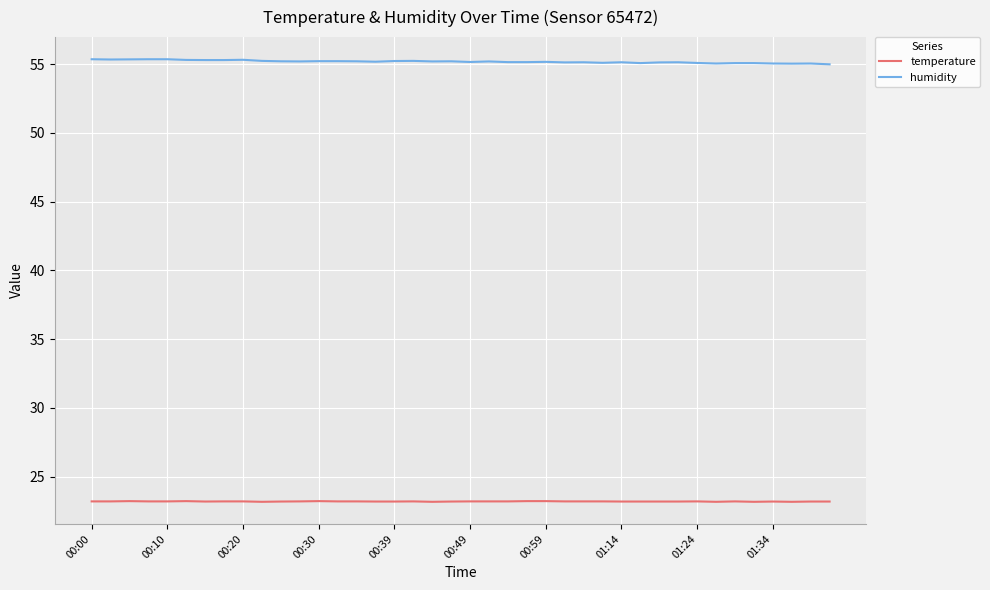

Rank the series by their average value, from highest to lowest.

humidity, temperature